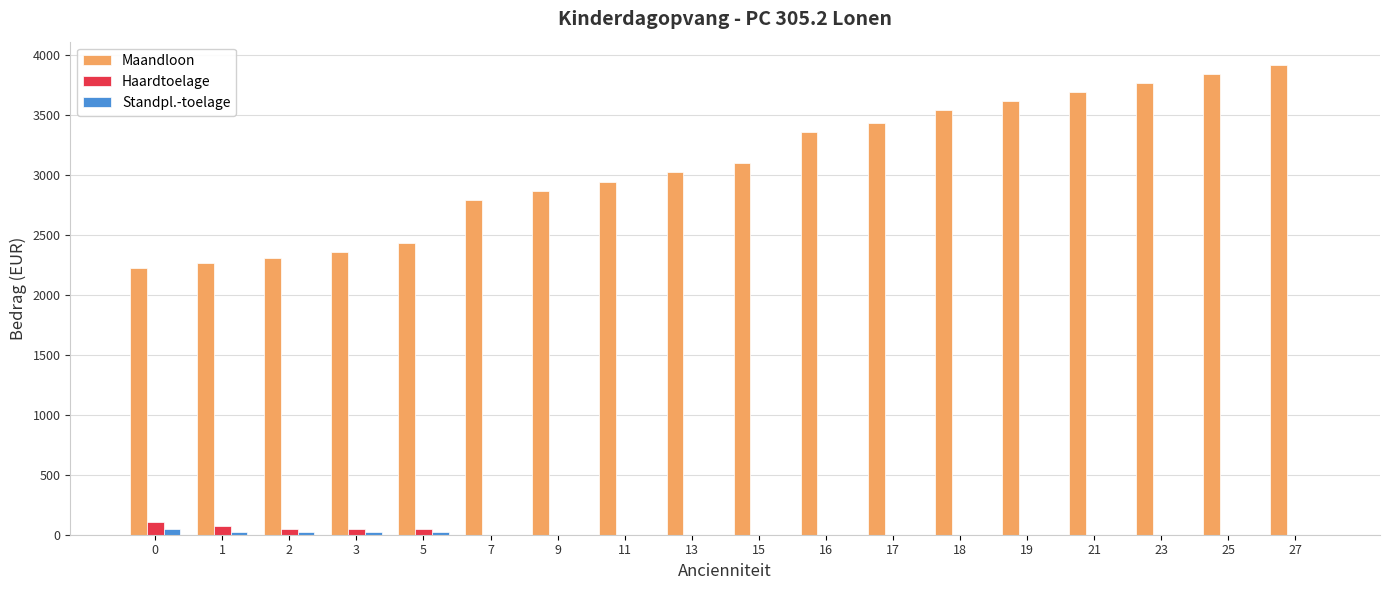

What is the maximum value for Haardtoelage?

102.4